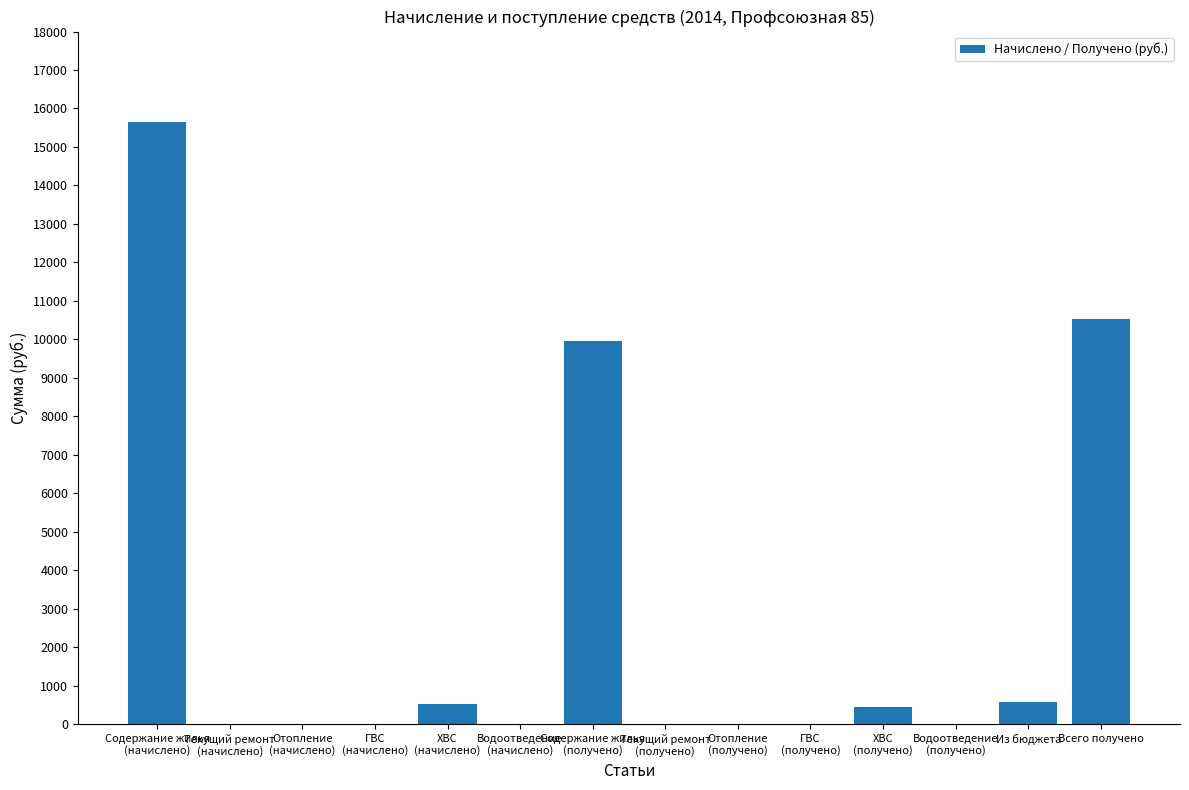

Is it true that the value at ГВС
(получено) is 8956.9?

False